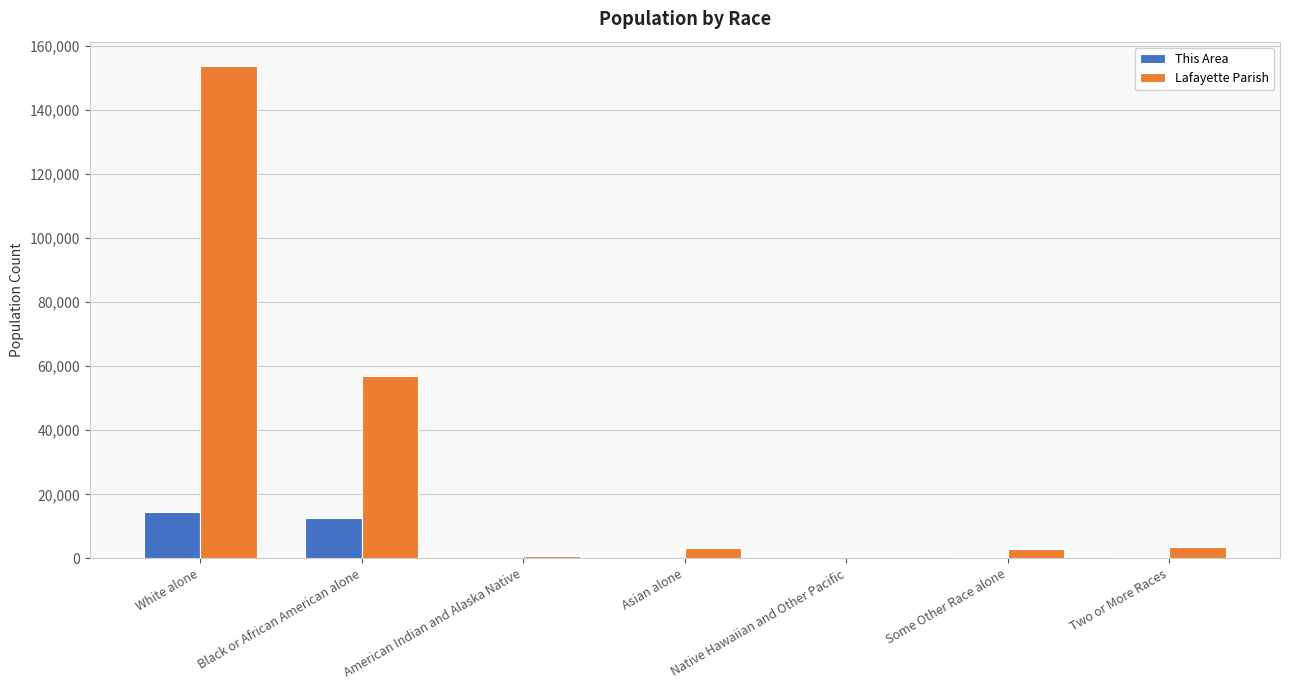

Does the chart contain stacked bars?

No